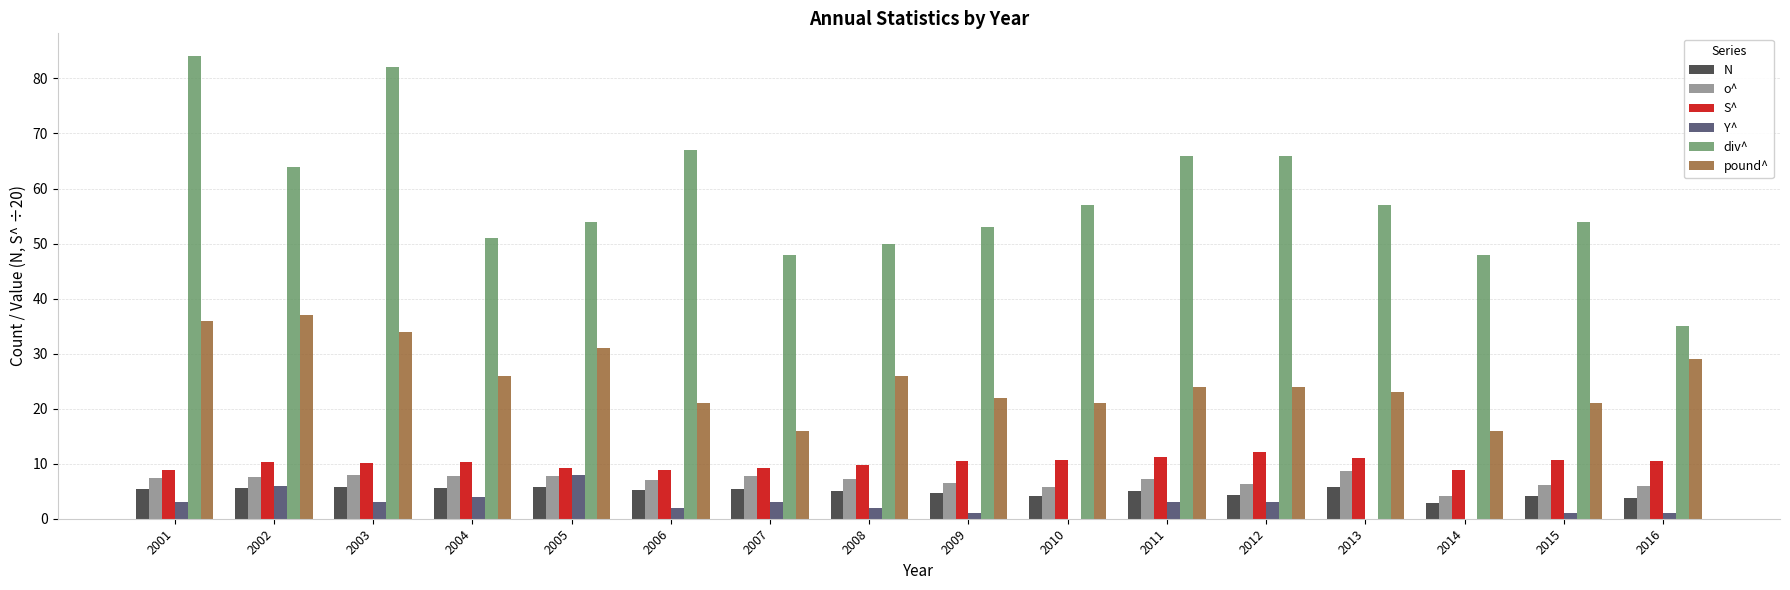

What value does the N series have at 2012?

4.4